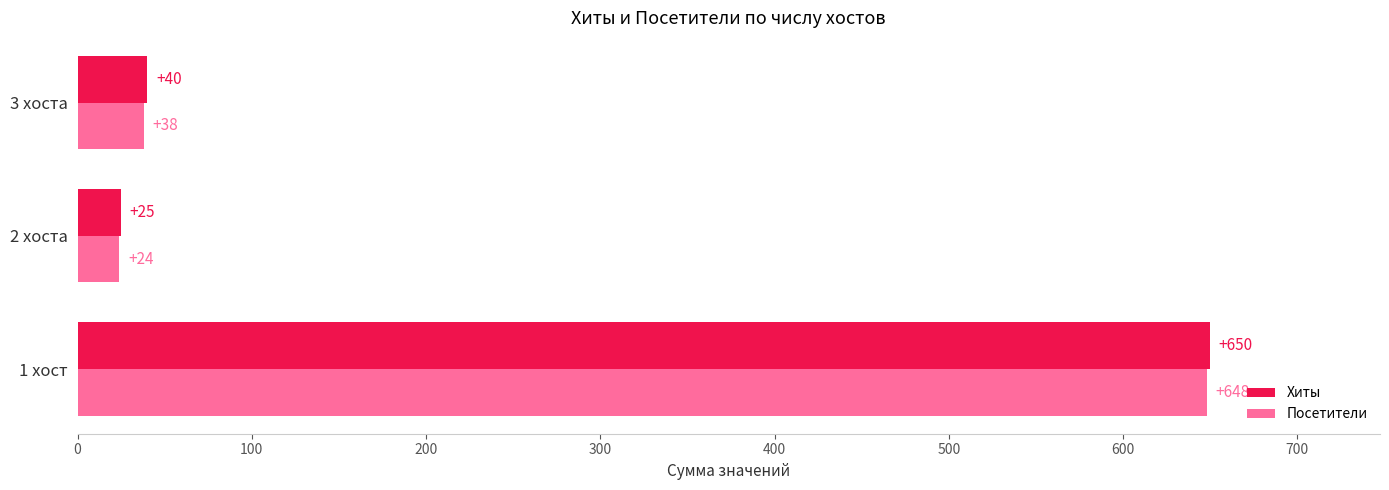

List the series in order of their overall mean, lowest first.

Посетители, Хиты